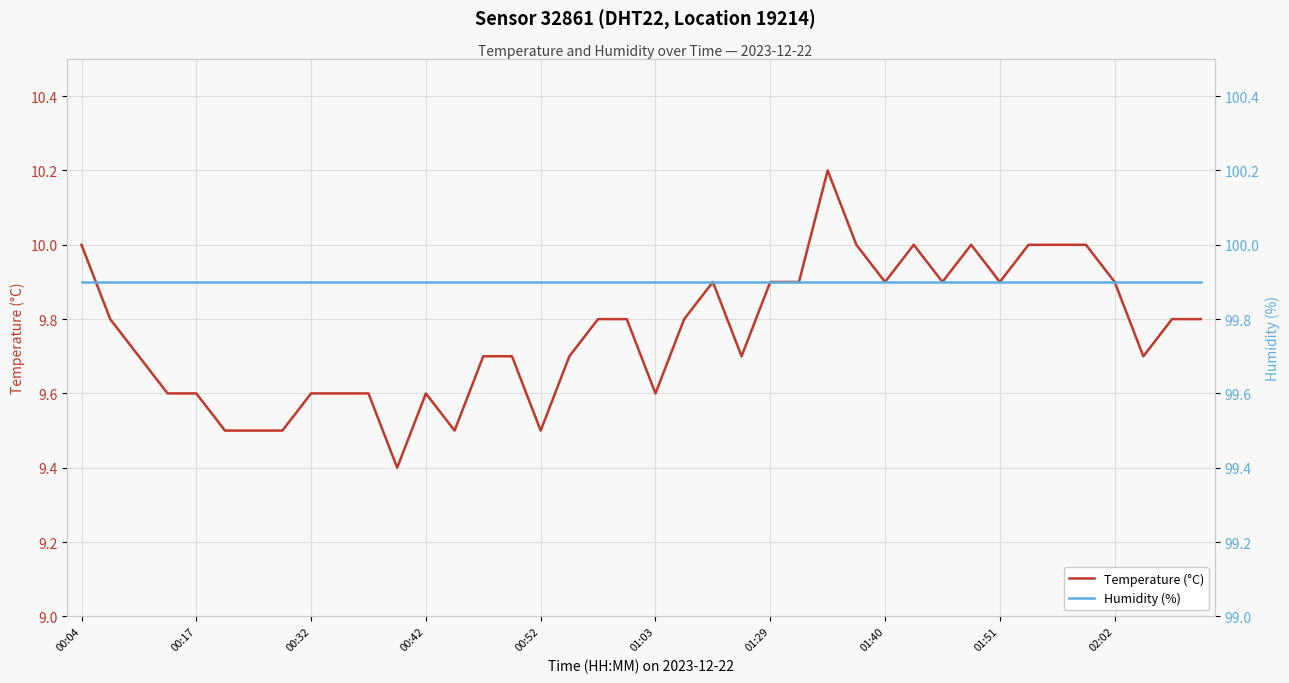

At how many categories does at least one series exceed 15?

40